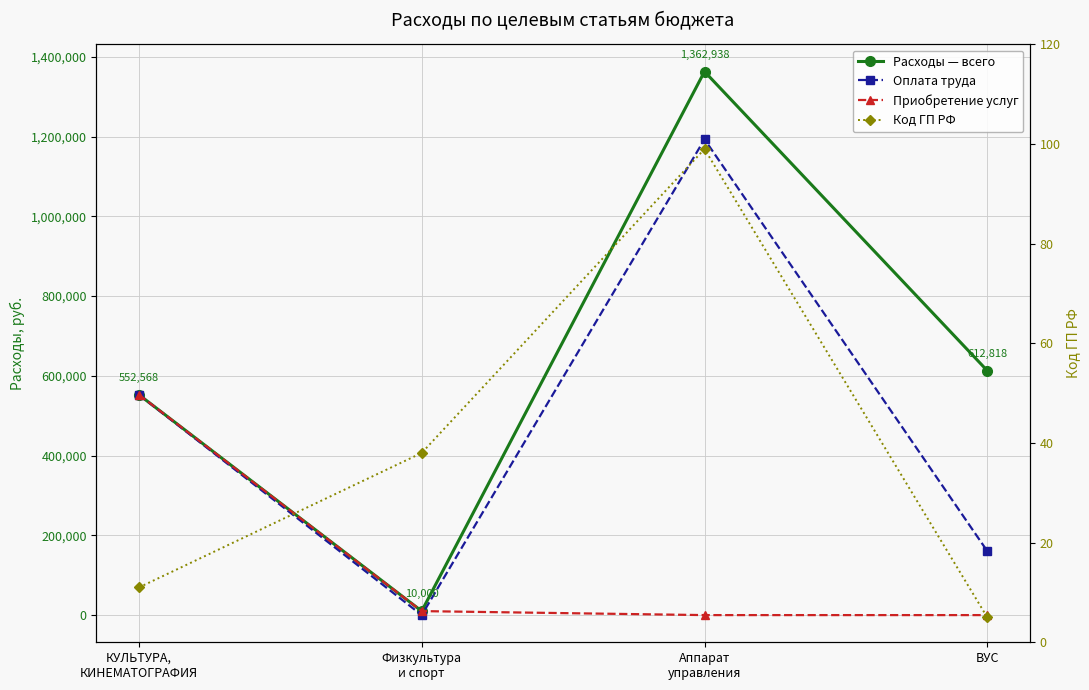

What is the spread (max minus min) of values at КУЛЬТУРА,
КИНЕМАТОГРАФИЯ?

552557.0